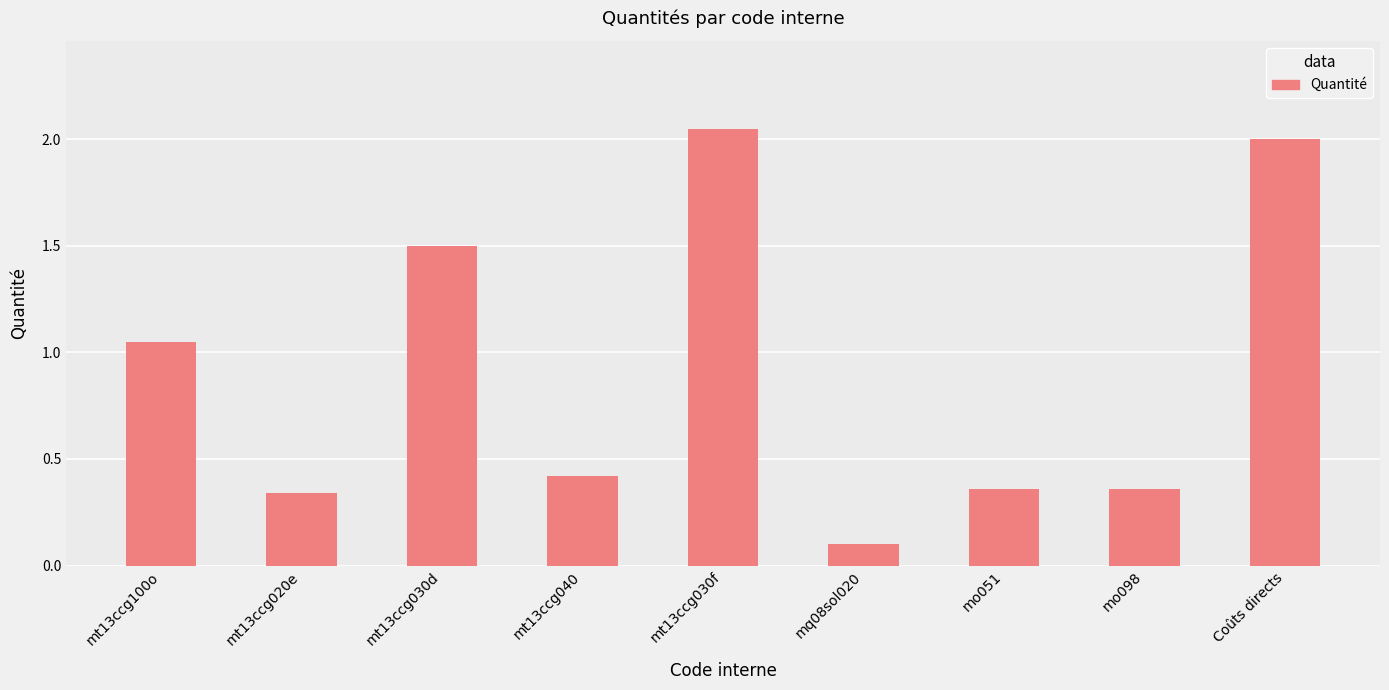

What is the label of the 4th bar from the right?

mq08sol020